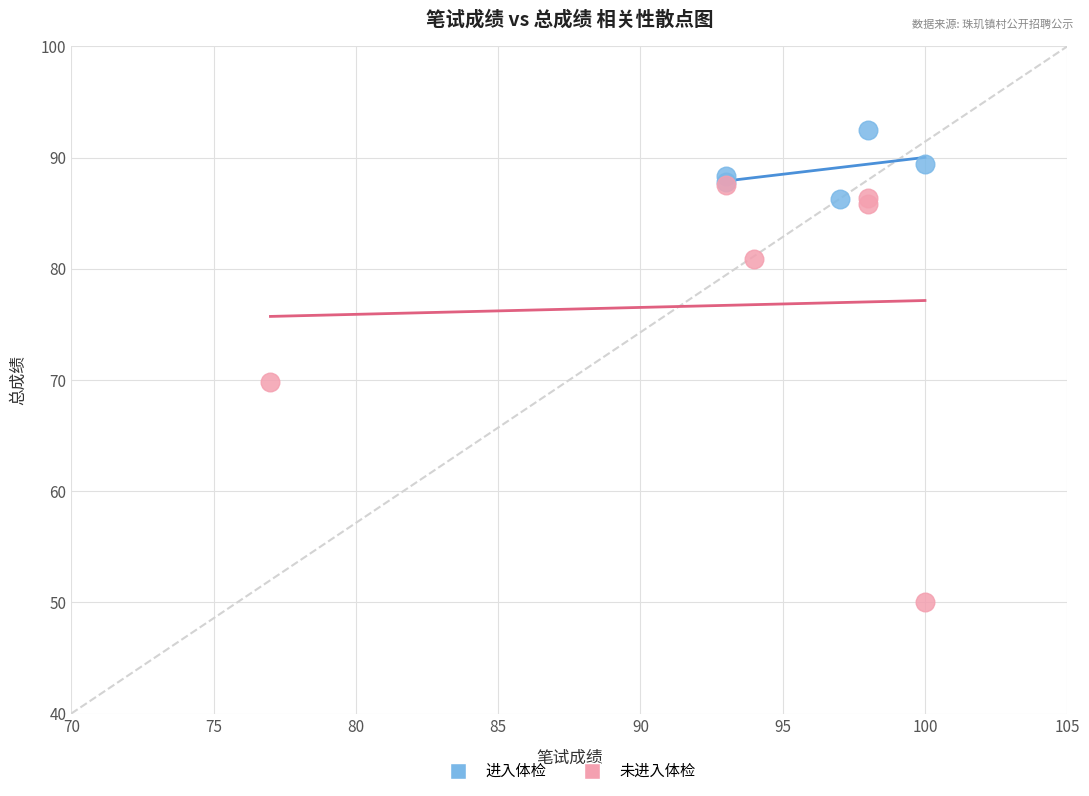

Which series contains the lowest Y value?

未进入体检